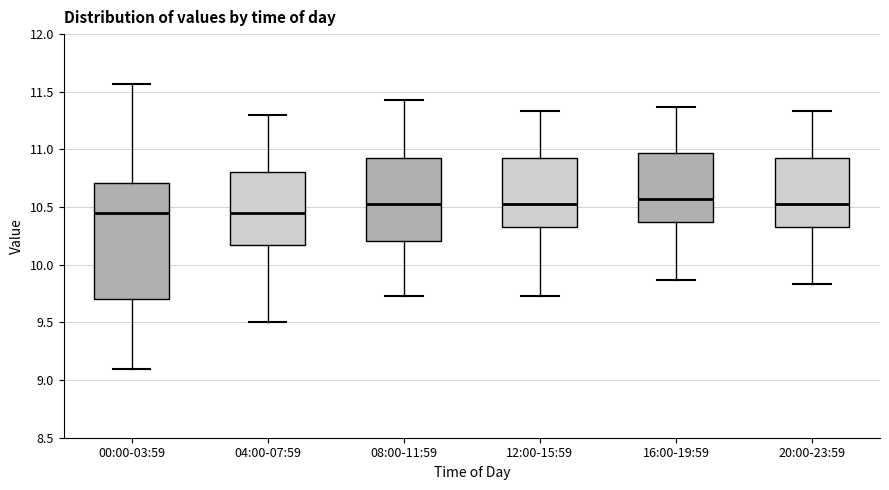

Where is the upper edge of the box for 08:00-11:59 on the y-axis? The values are not printed on the chart, so give them approximately, as read against the axis.

10.95